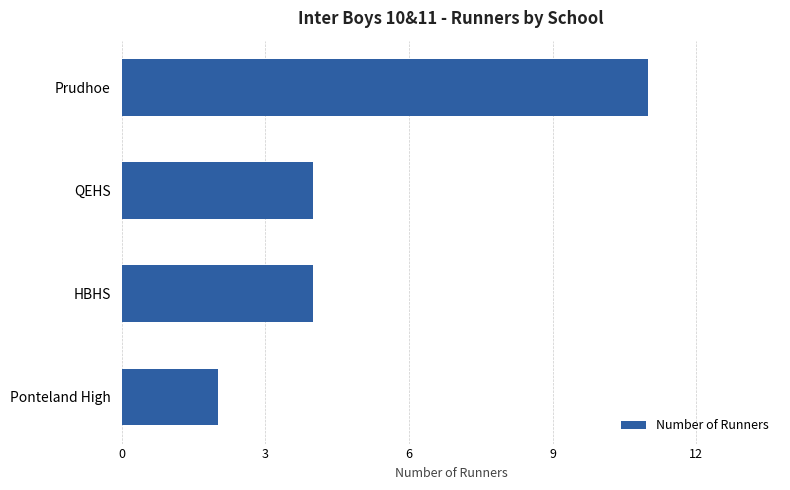

What is the value of the 1st bar from the top?

11